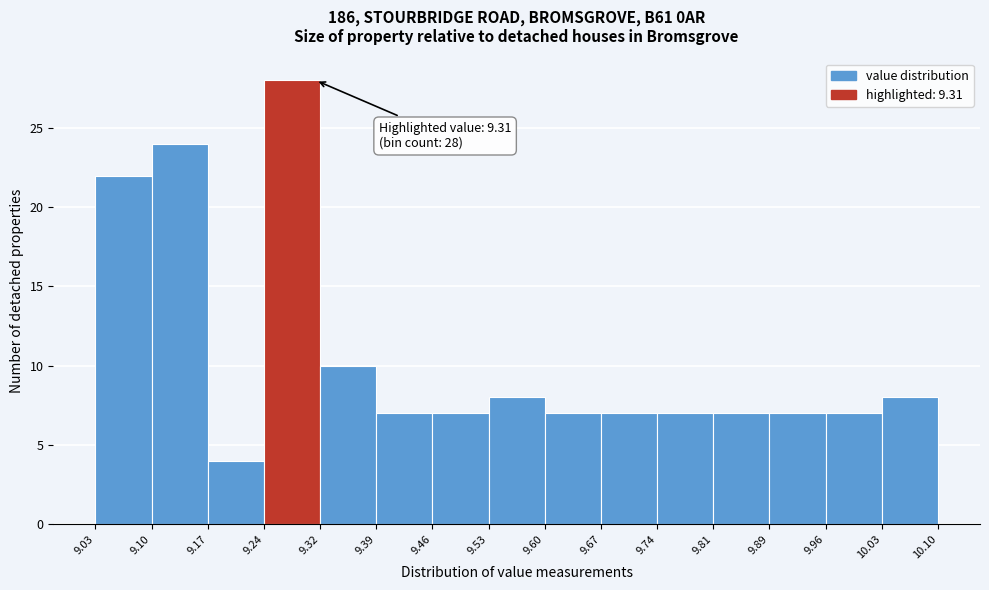

Which range on the x-axis has the tallest bar?

9.24 to 9.32